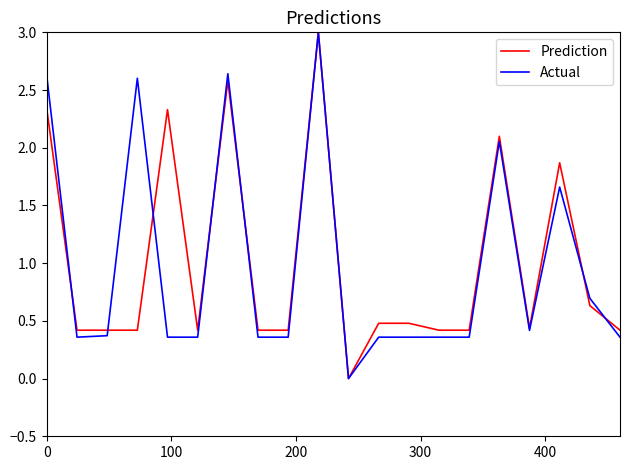

What is the highest value of the Prediction series?

3.0